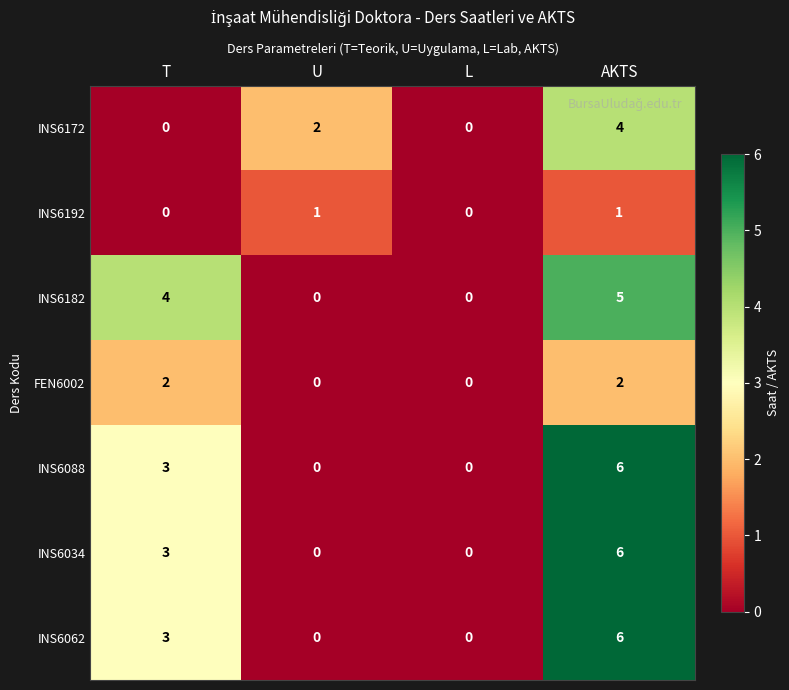

True or false: INS6034 has a value of 9 at AKTS.

False